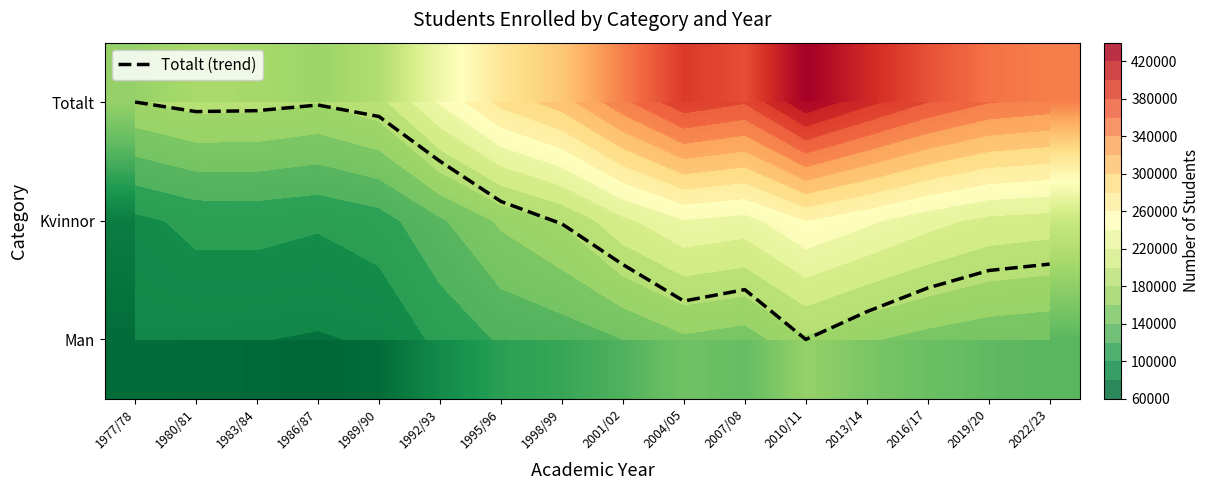

What is the average value of the Totalt (trend) series?

1.0